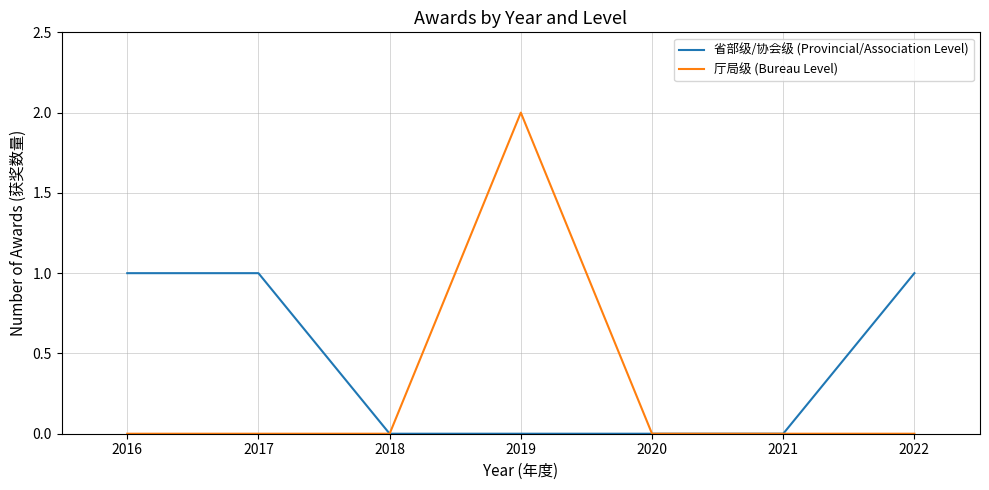

Reading left to right, what are all the values shown in this chart?

省部级/协会级 (Provincial/Association Level): 2016=1	2017=1	2018=0	2019=0	2020=0	2021=0	2022=1
厅局级 (Bureau Level): 2016=0	2017=0	2018=0	2019=2	2020=0	2021=0	2022=0